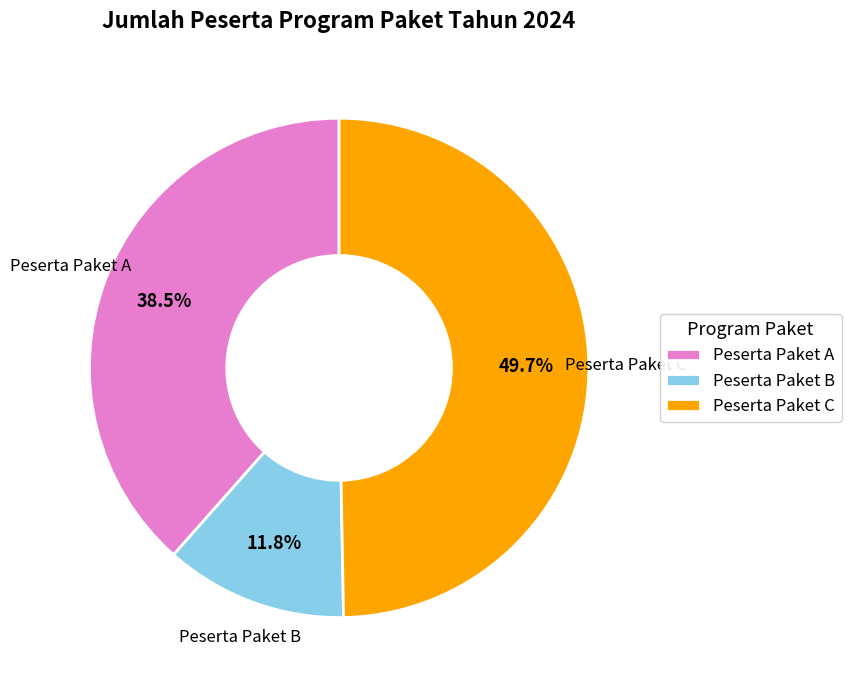

Which has a higher value, Peserta Paket B or Peserta Paket A?

Peserta Paket A